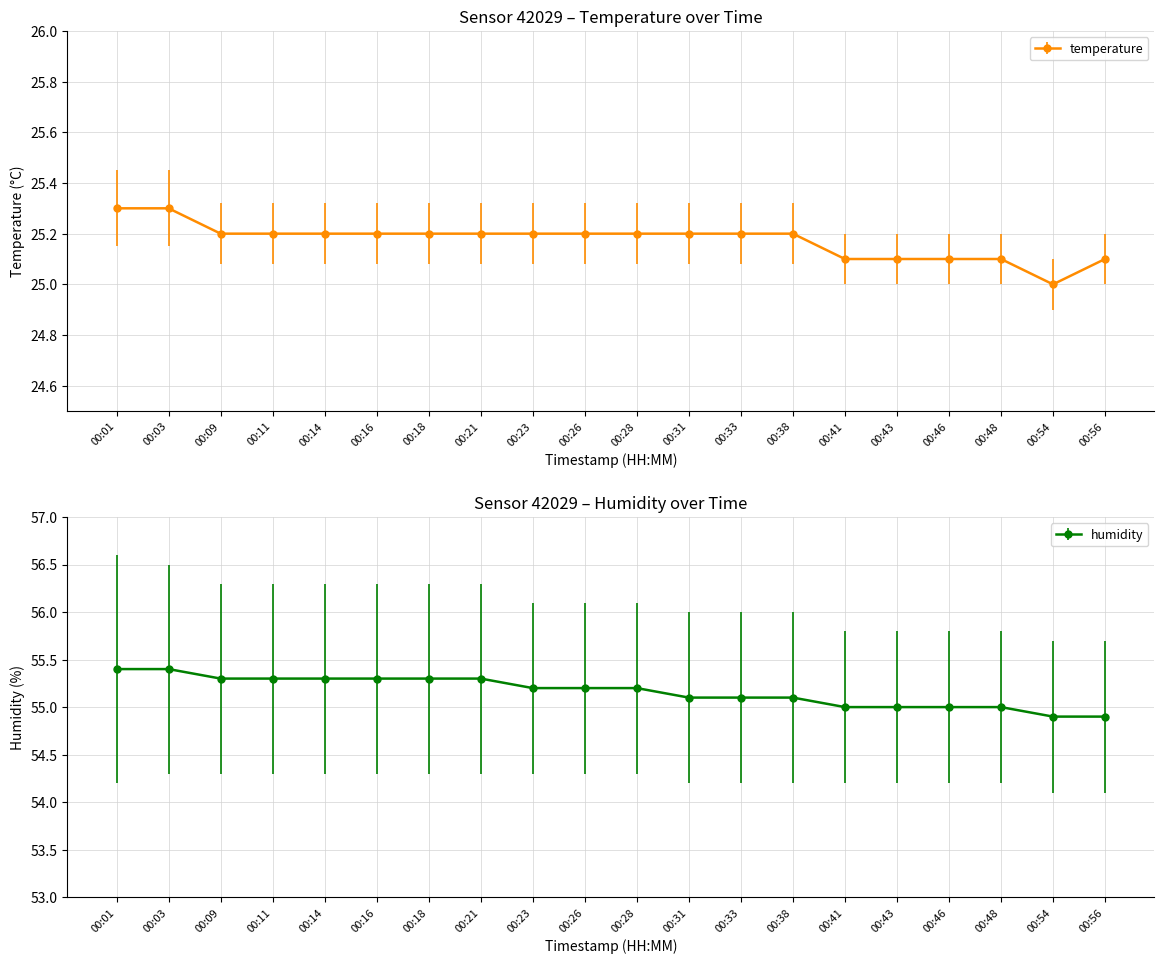

True or false: humidity and temperature intersect in this chart.

False